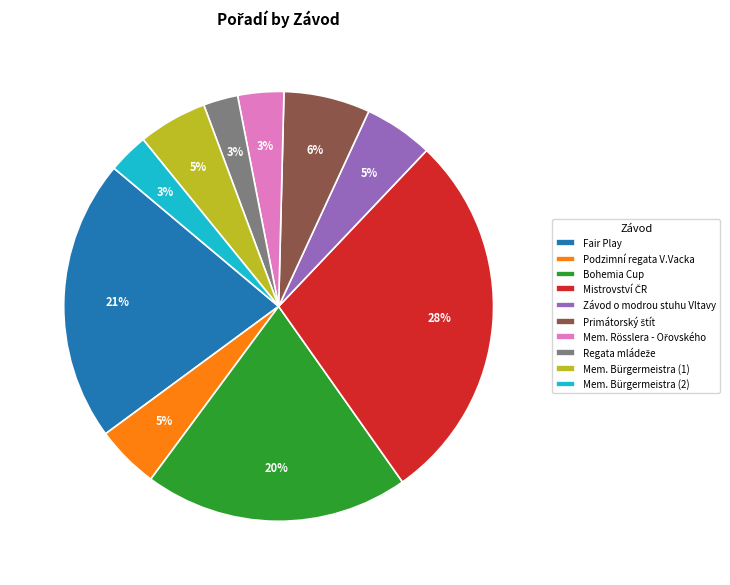

Combined, do Závod o modrou stuhu Vltavy and Mem. Bürgermeistra (1) account for over 50%?

No